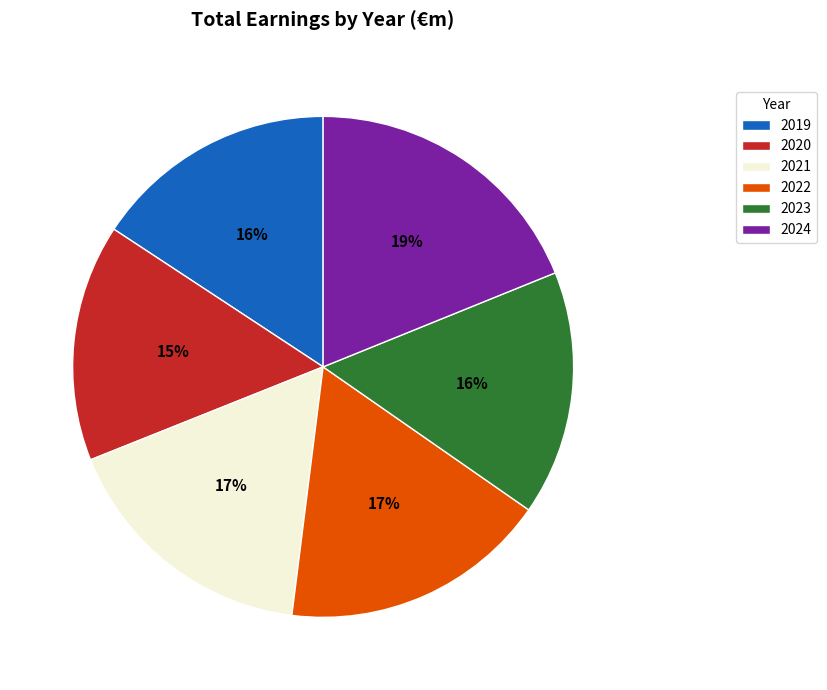

To the nearest percent, what is the combined percentage of 2022 and 2023?

33%